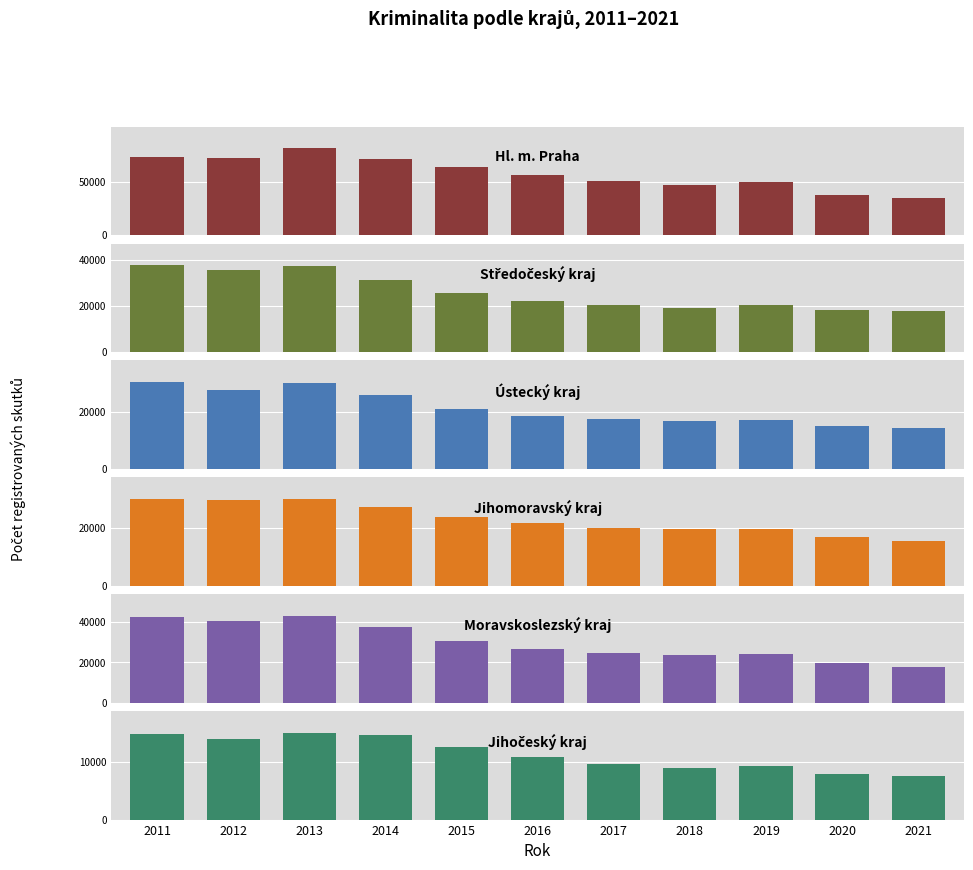

What is the approximate value of Hl. m. Praha at 2021, to the nearest 100?

35100